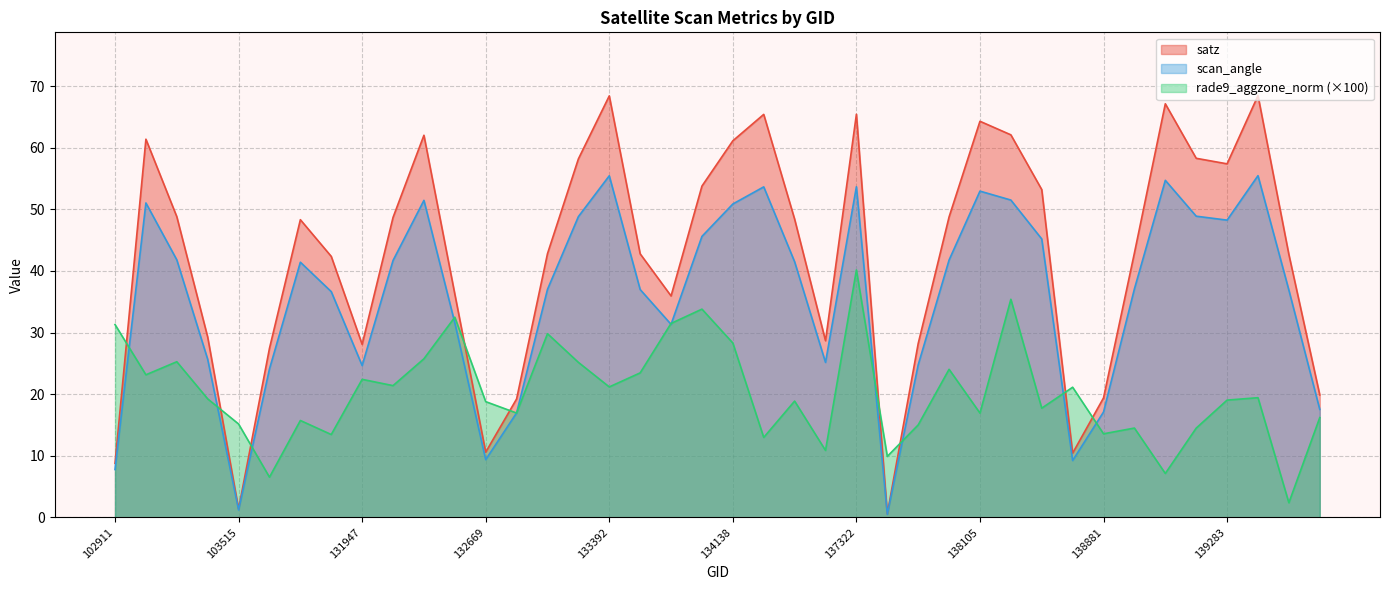

At which category is the sum across all series the highest?

137322